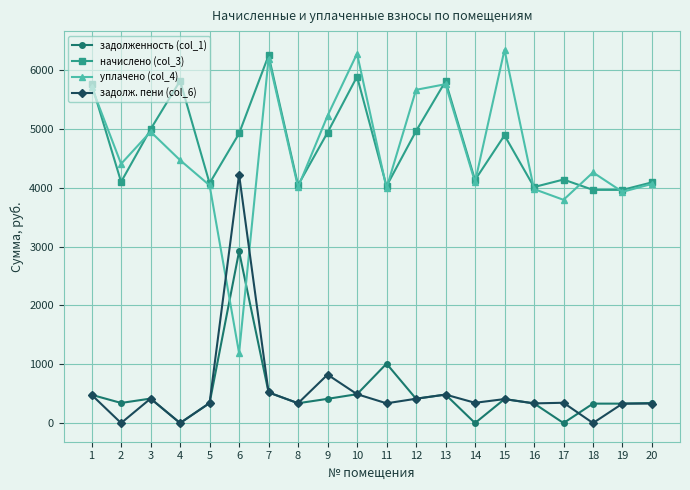

Which category has the highest value in the начислено (col_3) series?

7